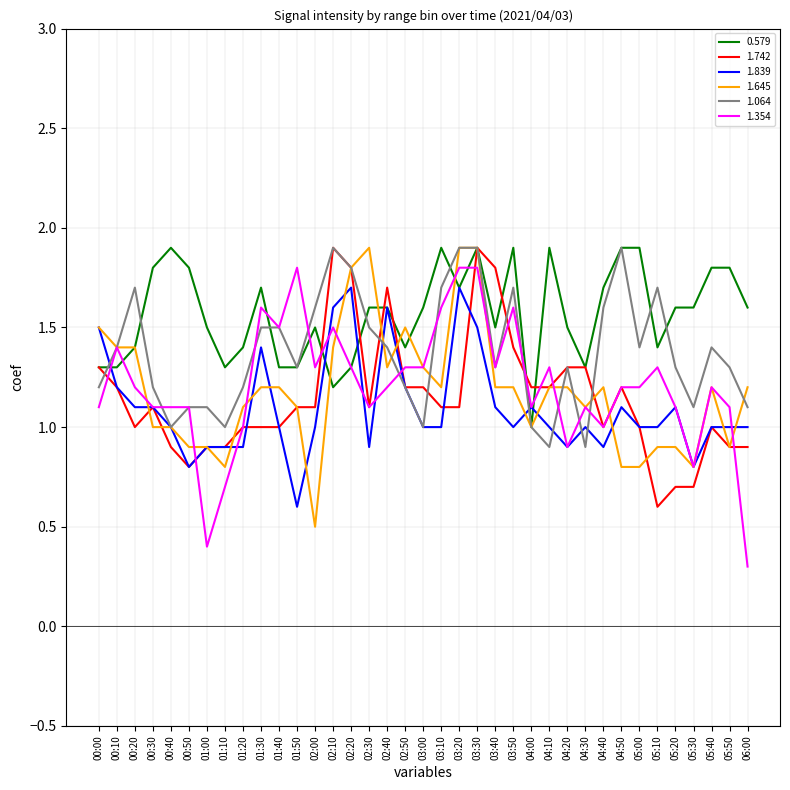

What position from the left is 04:00?

25